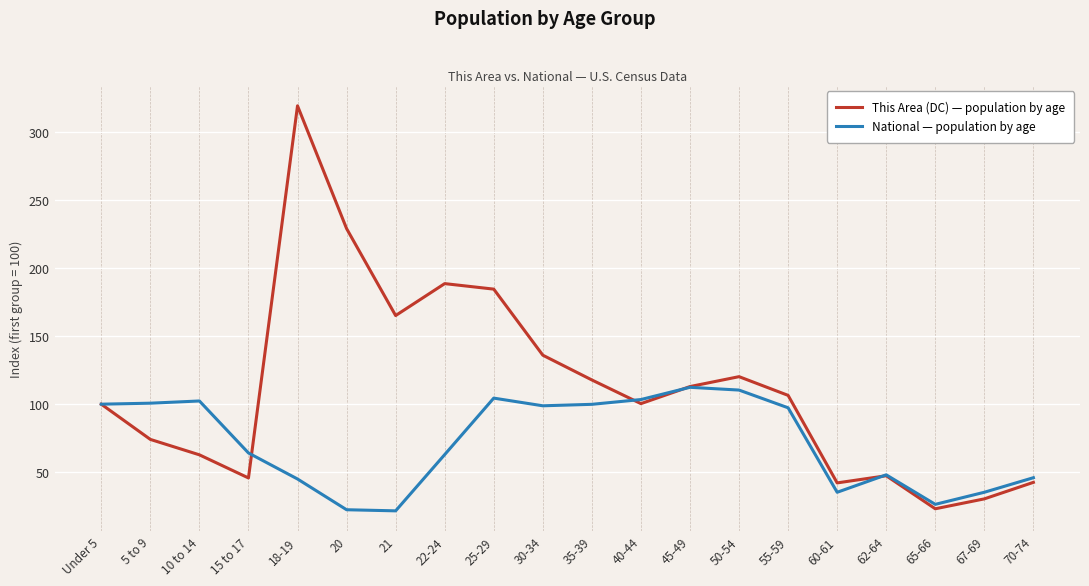

Where is This Area (DC) — population by age nearest to the value 171?

21